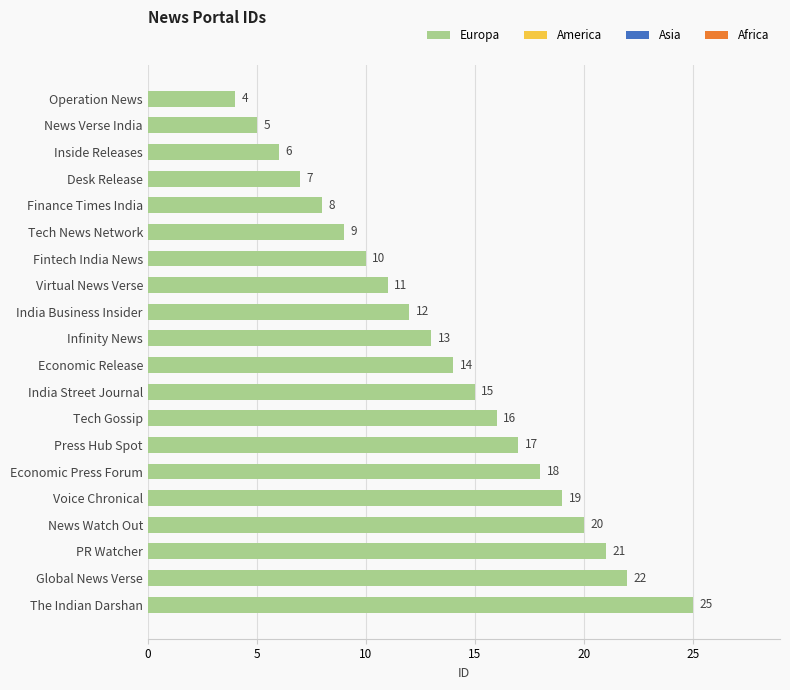

What is the change in value from India Business Insider to India Street Journal?

+3